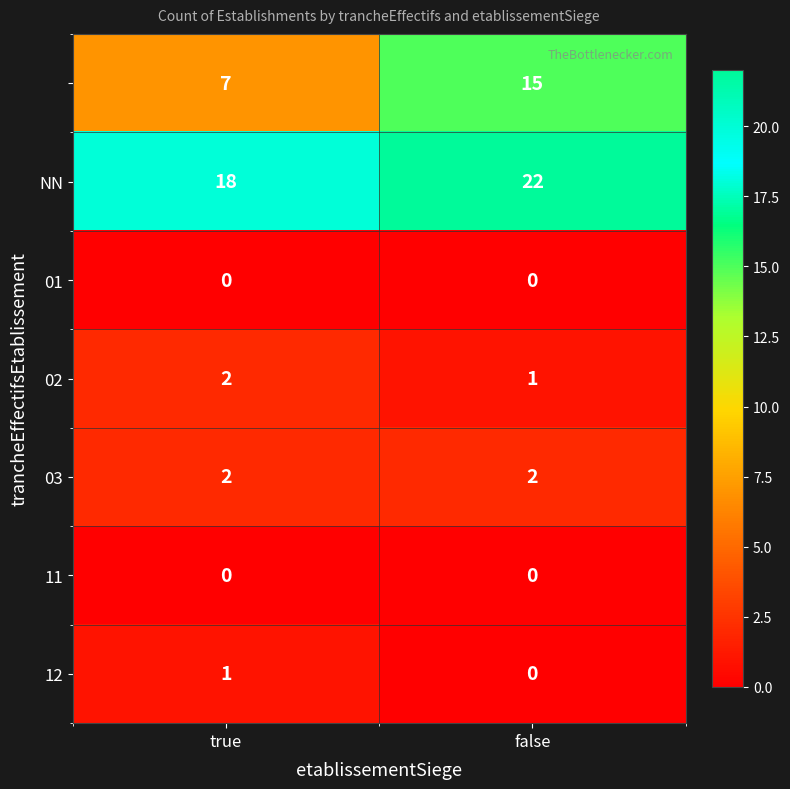

What is the difference between the highest and lowest values at true?

18